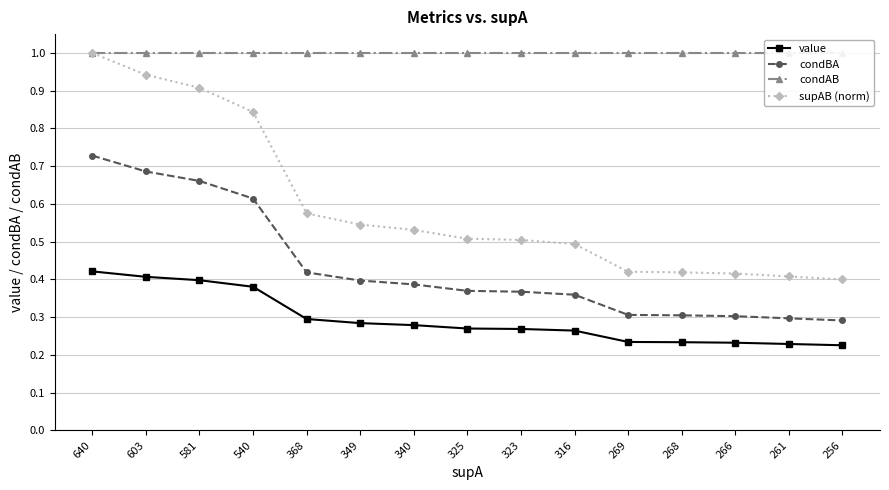

How many distinct data groups are displayed?

4